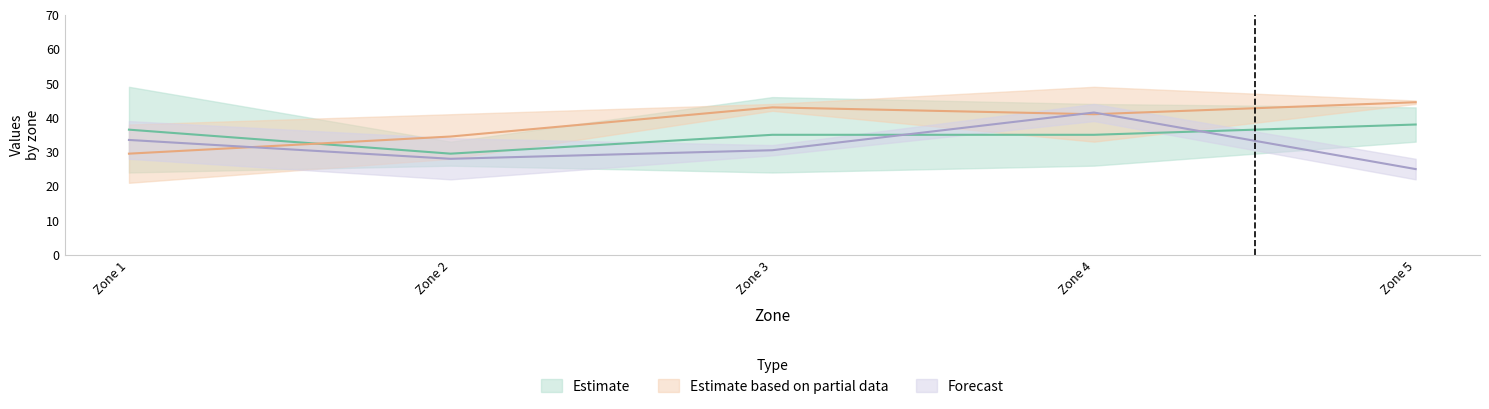

The Trim 2 2011 series shows 44 at Zone 3. True or false?

False